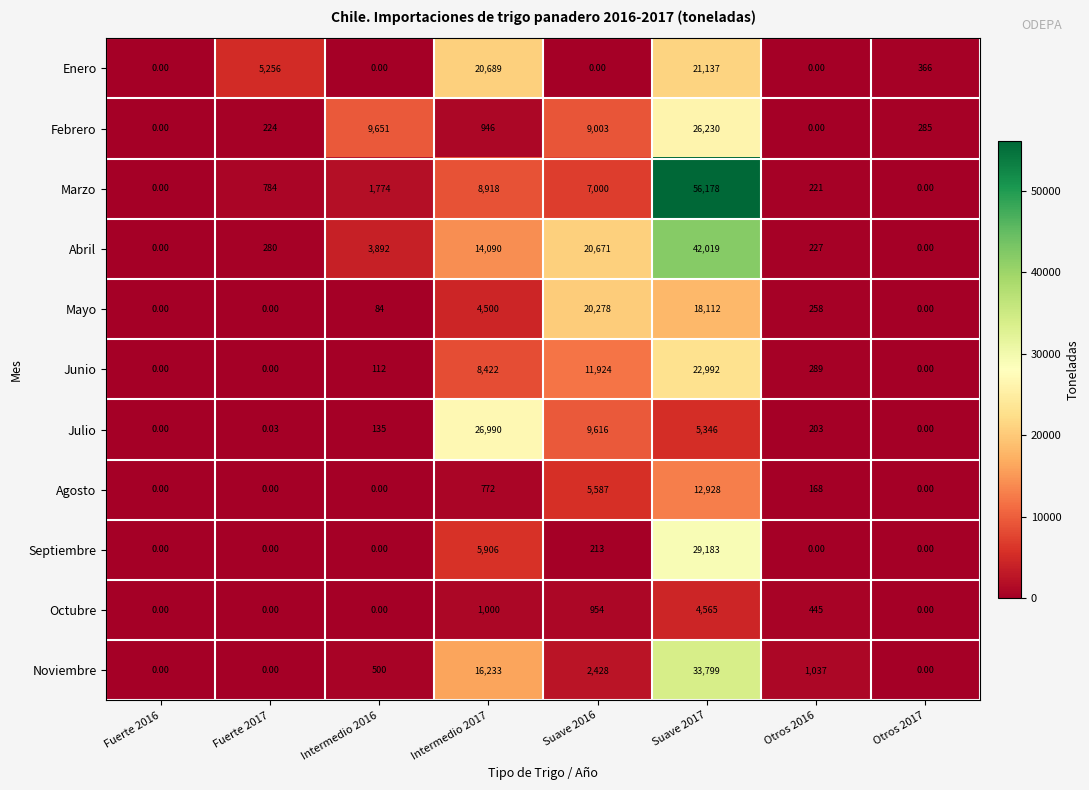

At Intermedio 2017, list the series in order from smallest to largest.

Agosto, Febrero, Octubre, Mayo, Septiembre, Junio, Marzo, Abril, Noviembre, Enero, Julio